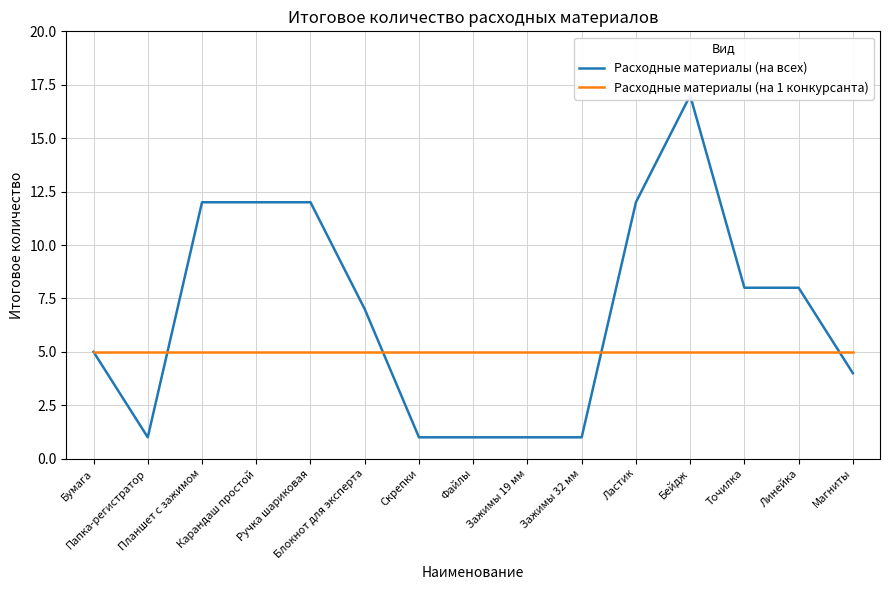

Which category has the highest value across all series?

Бейдж